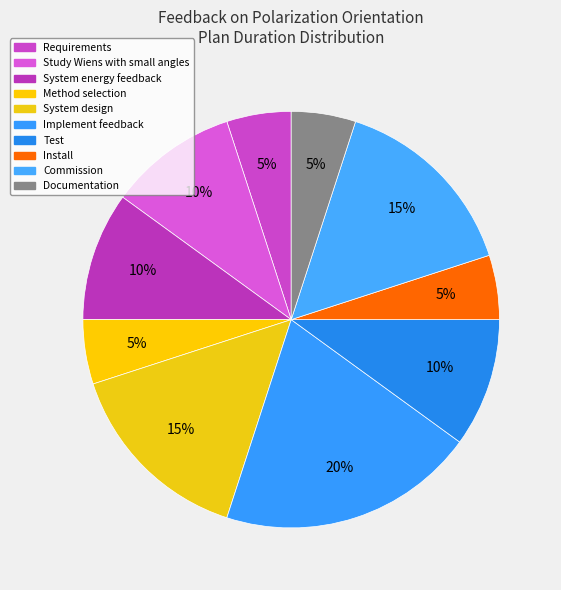

Does Implement feedback account for over 50% of the chart?

No